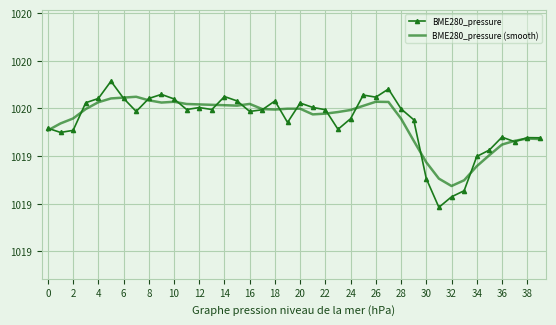

True or false: BME280_pressure (smooth) and BME280_pressure intersect in this chart.

True